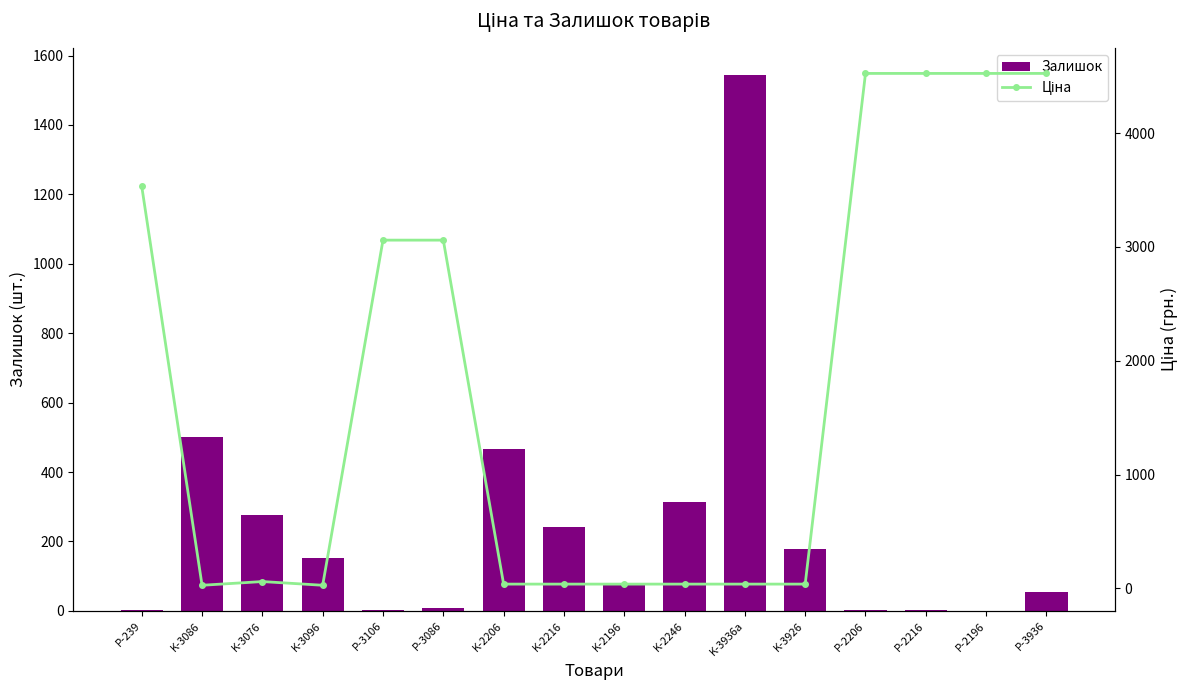

What is the average value of the Залишок series?

239